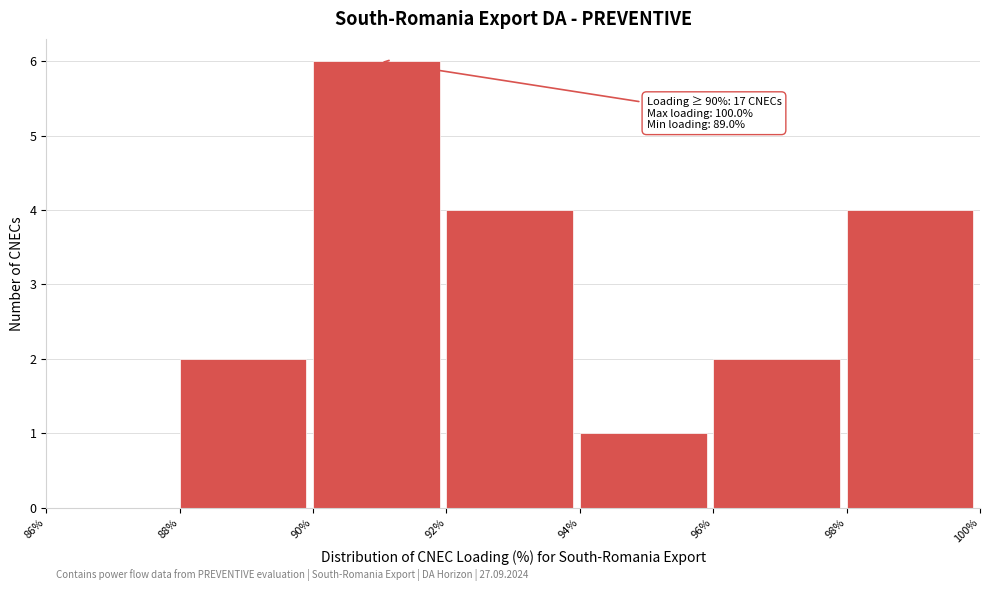

Over which range of the x-axis is the bar tallest?

90% to 92%